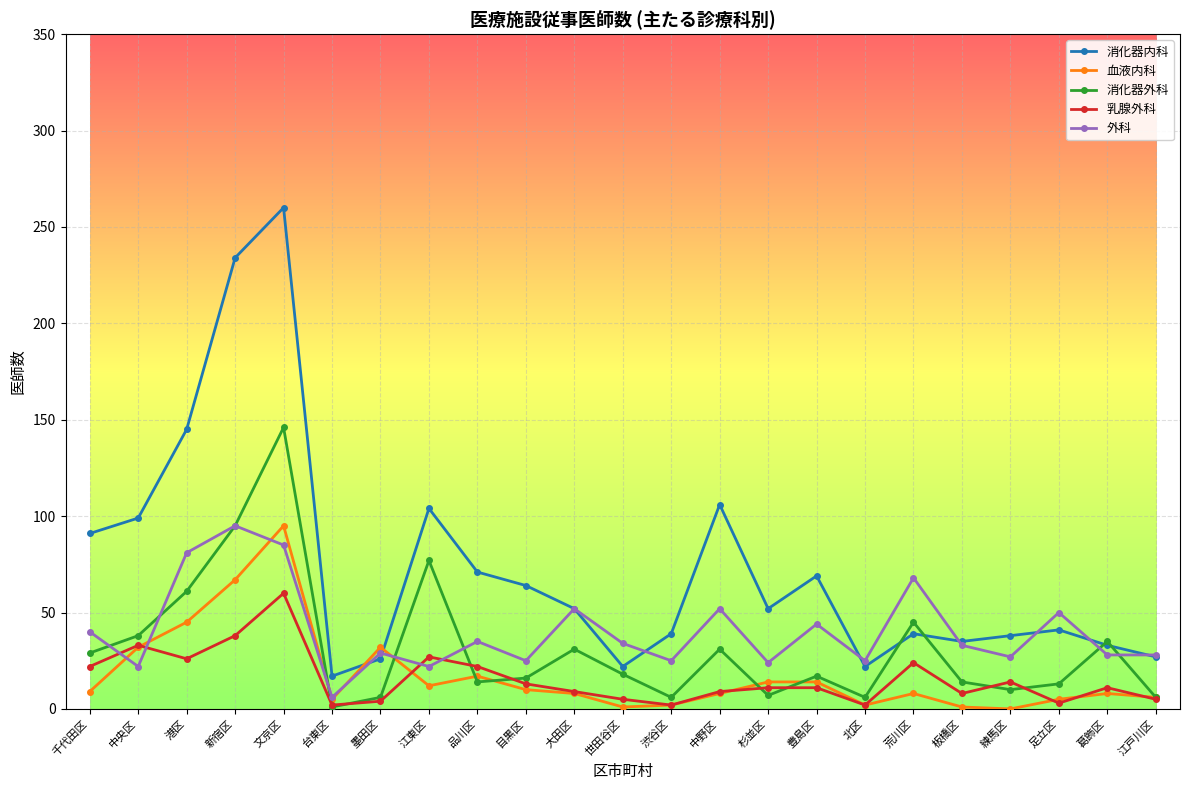

The 消化器内科 series shows 145 at 港区. True or false?

True